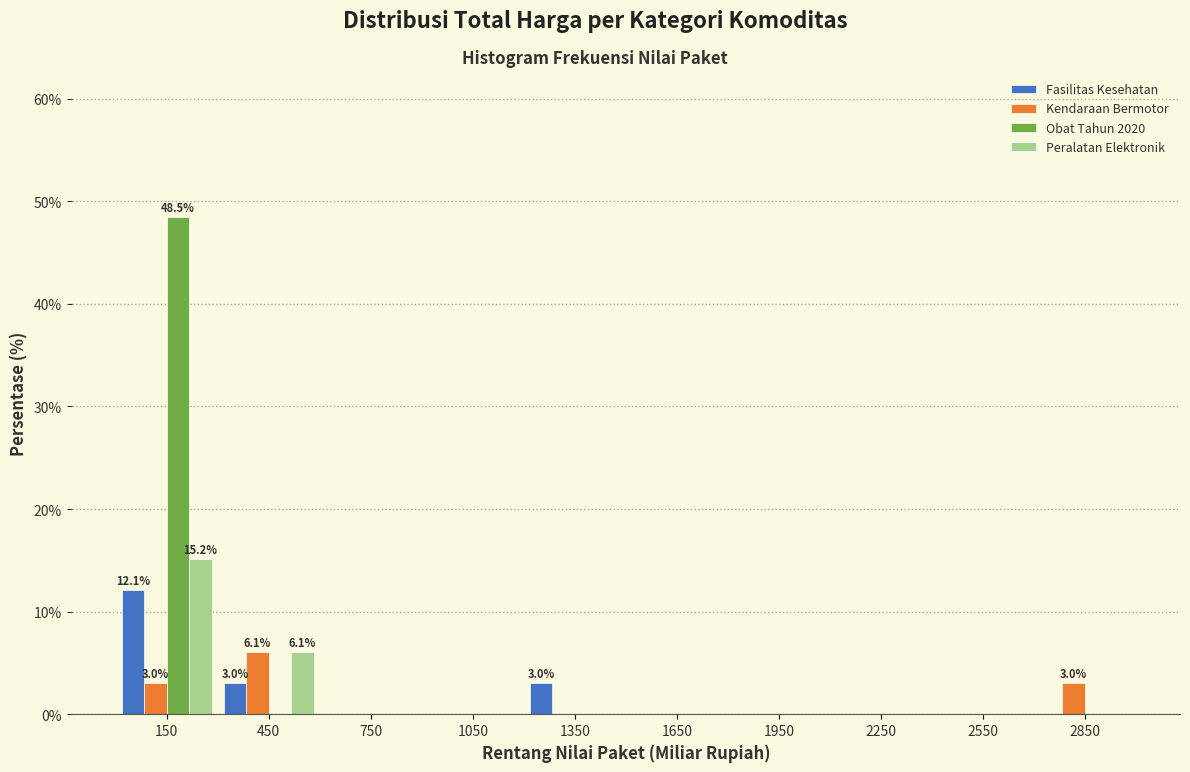

In the Peralatan Elektronik series, which range on the x-axis has the tallest bar?

0 to 300